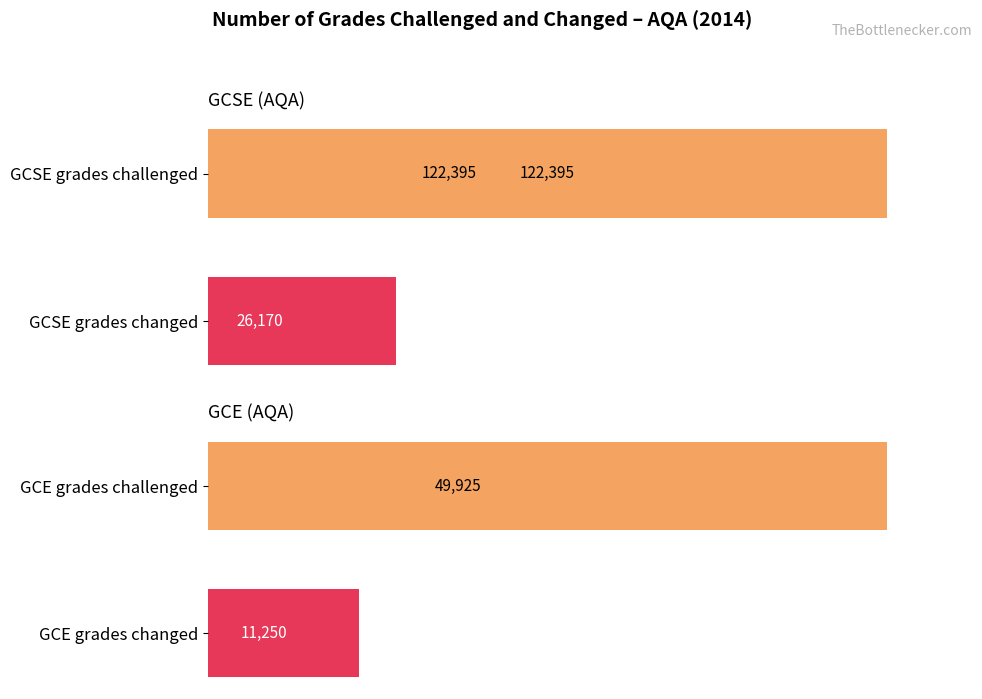

Does the chart contain stacked bars?

No